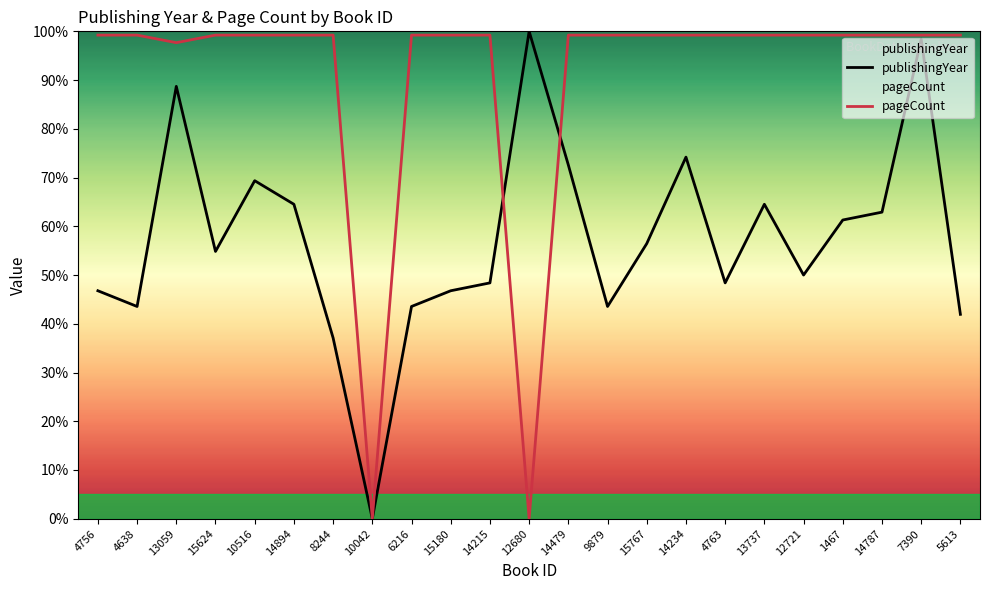

What is the spread (max minus min) of values at 8244?

62.1